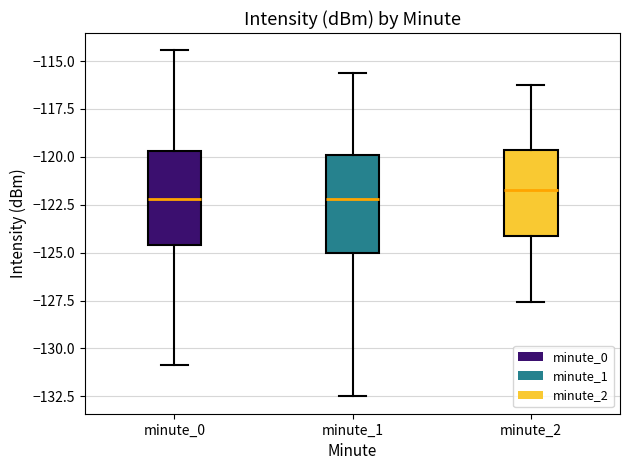

Reading left to right, transcribe this box plot: for each box, give where its median line is, the range the box spans, and where its two whiskers end, as read against the y-axis. The values are not printed on the chart, so give them approximately, as read against the axis.

minute_0: median -122.0, box -124.5 to -119.5, whiskers -131.0 to -114.5
minute_1: median -122.0, box -125.0 to -120.0, whiskers -132.5 to -115.5
minute_2: median -121.5, box -124.0 to -119.5, whiskers -127.5 to -116.0